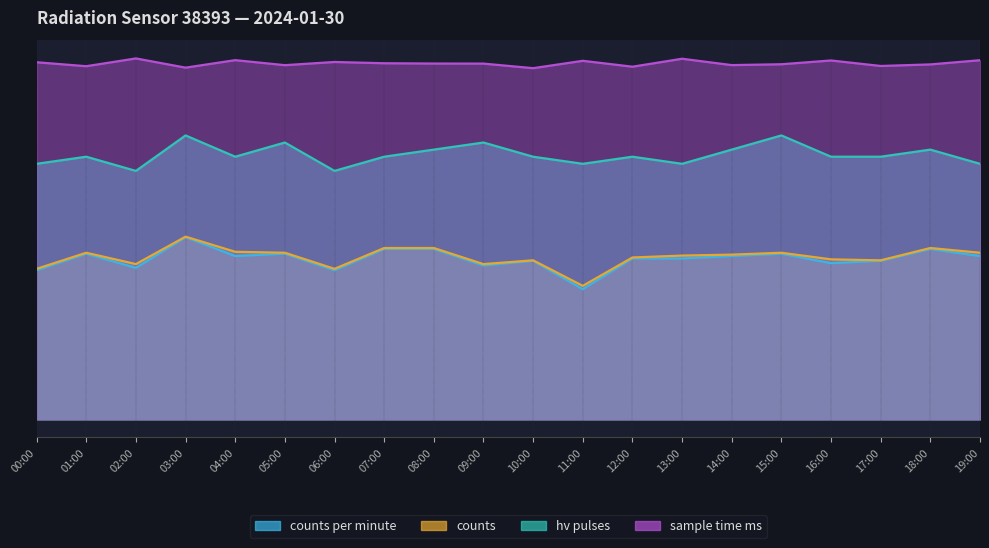

True or false: counts and hv_pulses cross at least once.

False